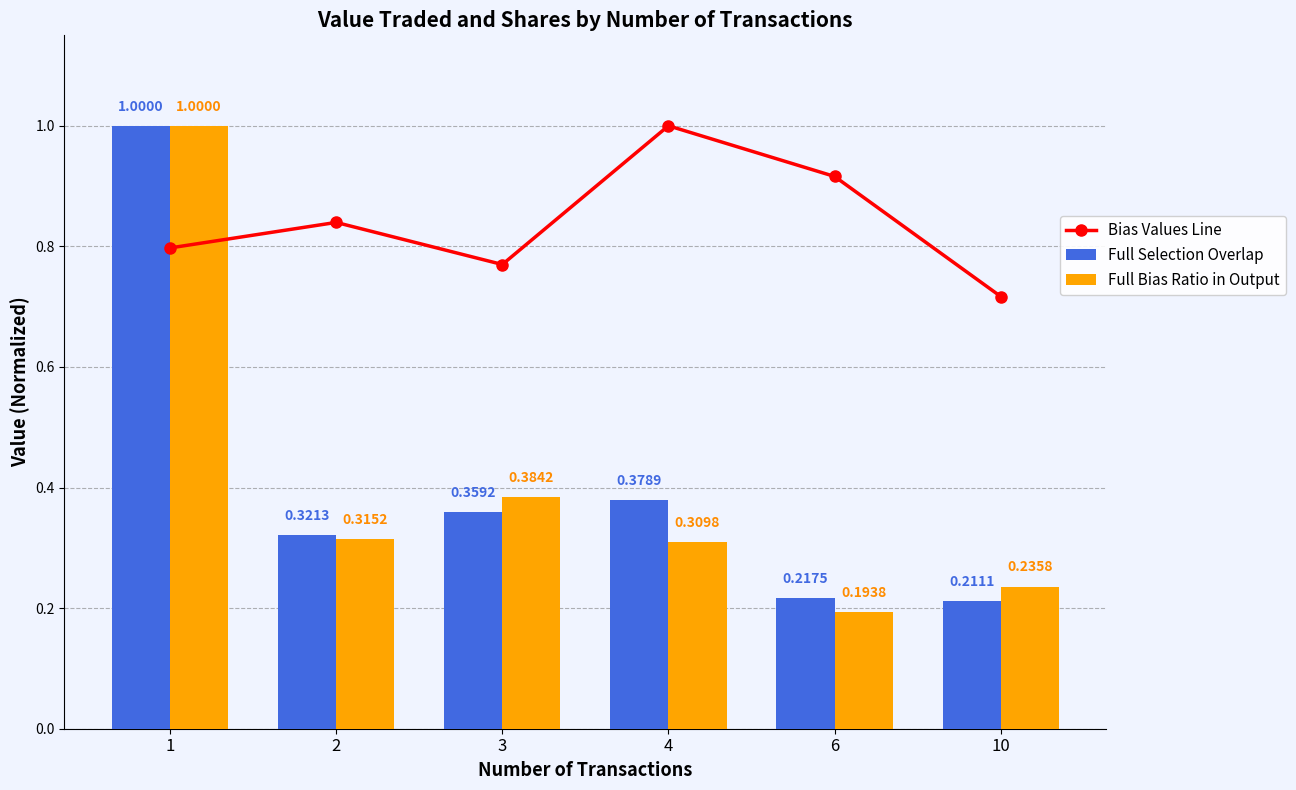

Reading right to left, extract all data points from this chart.

Bias Values Line: 0.7	0.9	1.0	0.8	0.8	0.8
Full Selection Overlap: 0.2	0.2	0.4	0.4	0.3	1.0
Full Bias Ratio in Output: 0.2	0.2	0.3	0.4	0.3	1.0